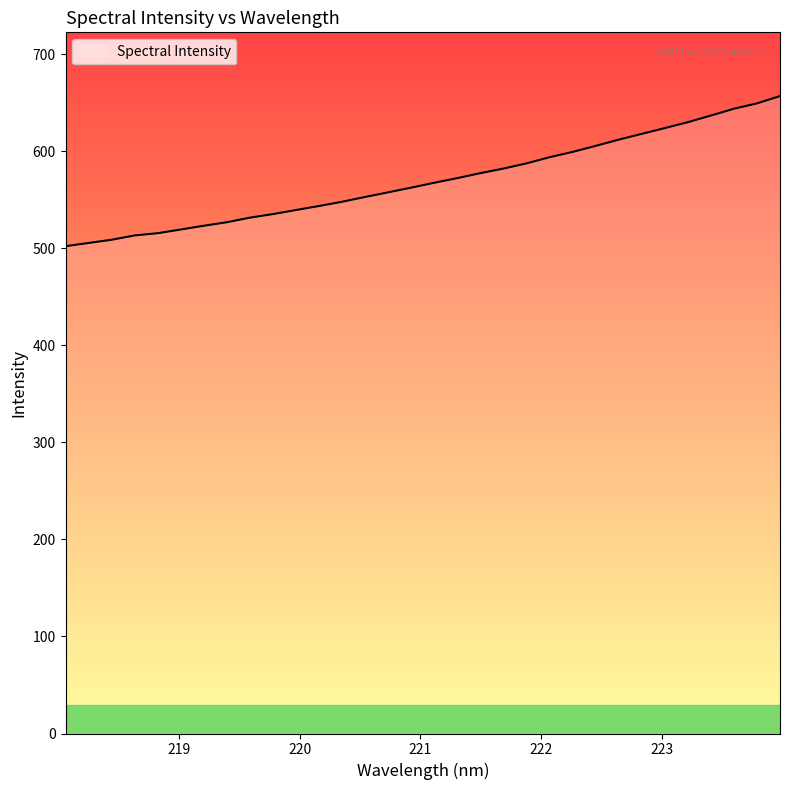

How many distinct data groups are displayed?

1